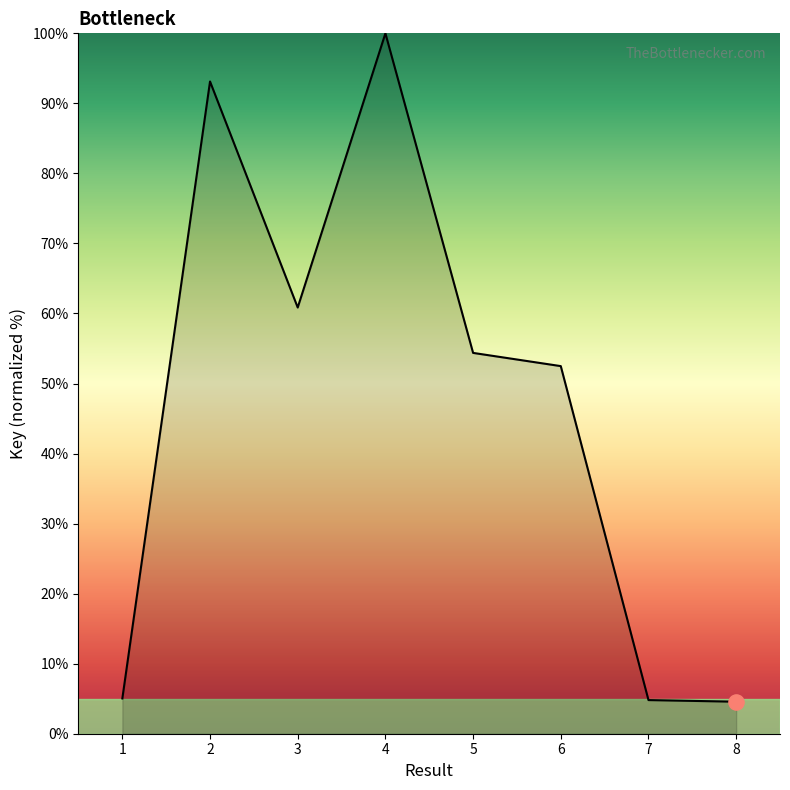

What is the ratio of the value at 6 to the value at 5?

1.0